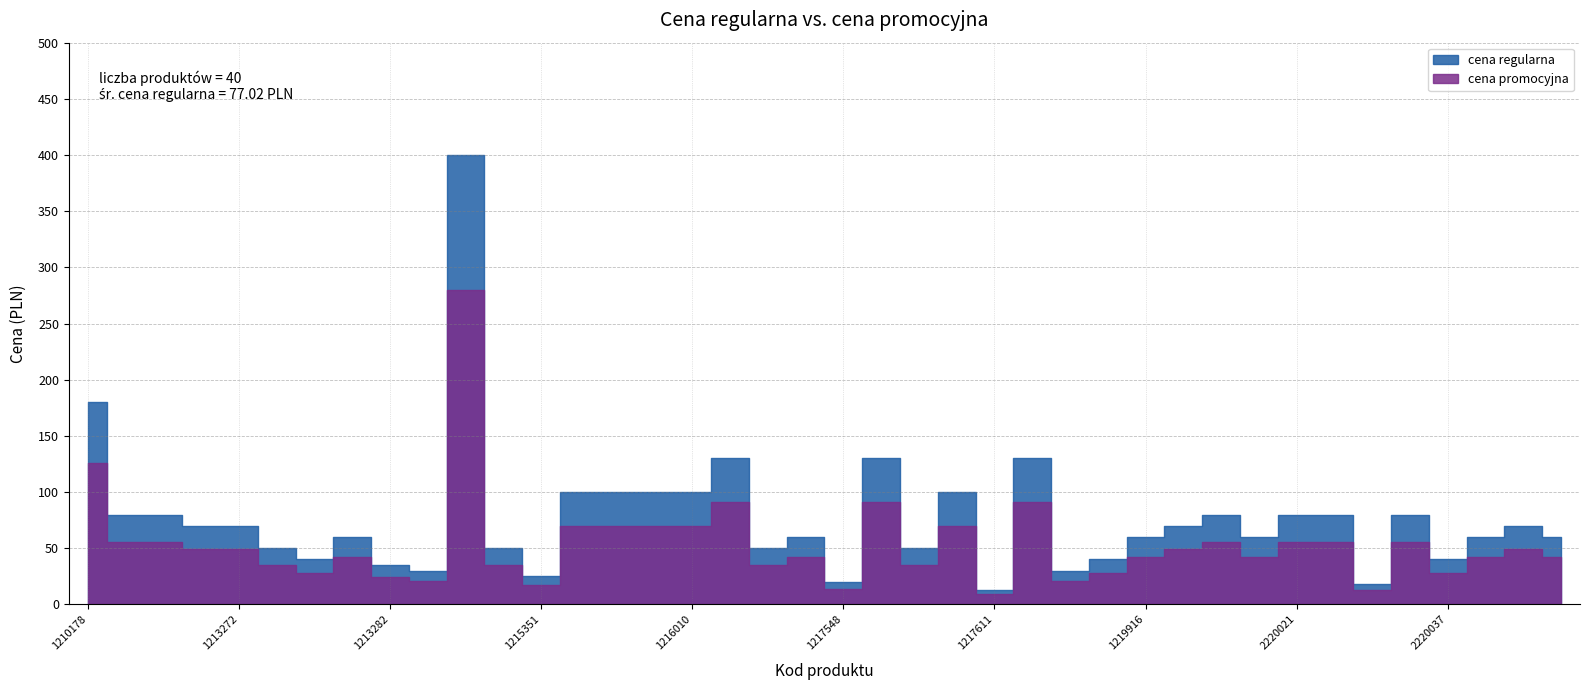

True or false: cena promocyjna and cena regularna intersect in this chart.

False